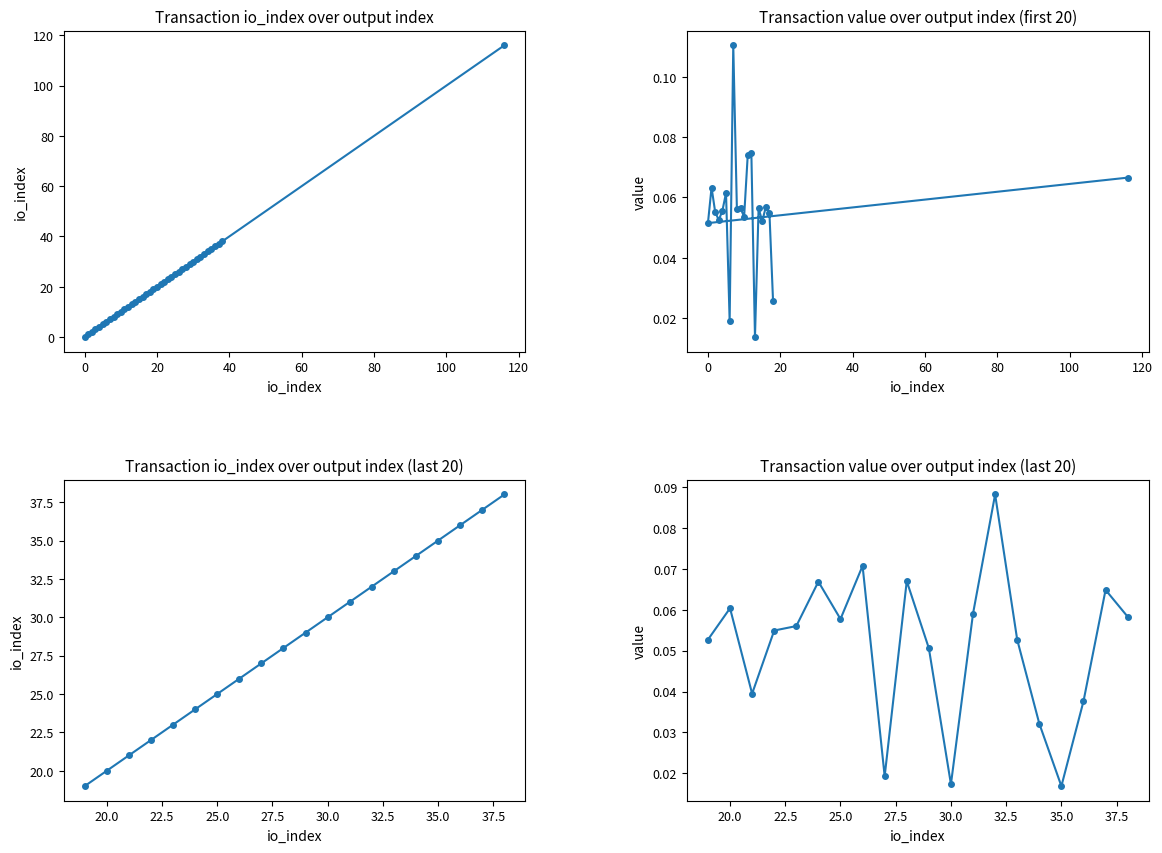

How many values are below 20?

20